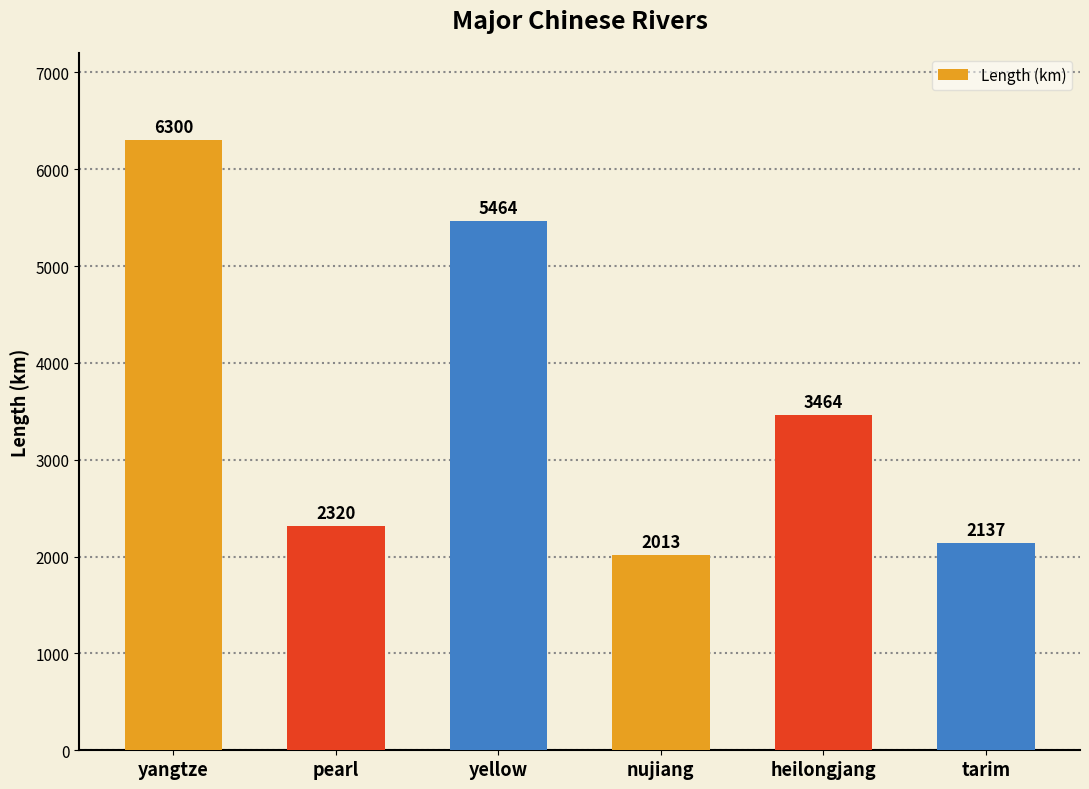

How many data points does each series have?

6